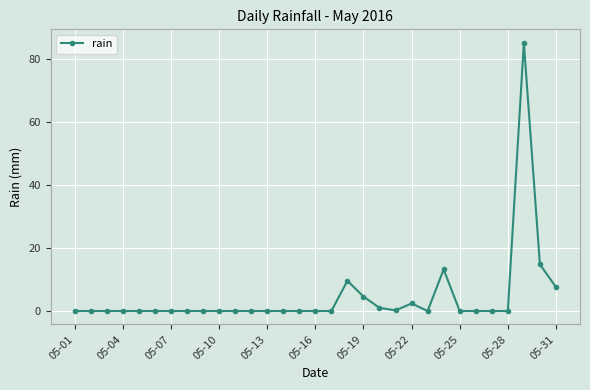

True or false: there are more than 0 points higher than both neighbors.

True